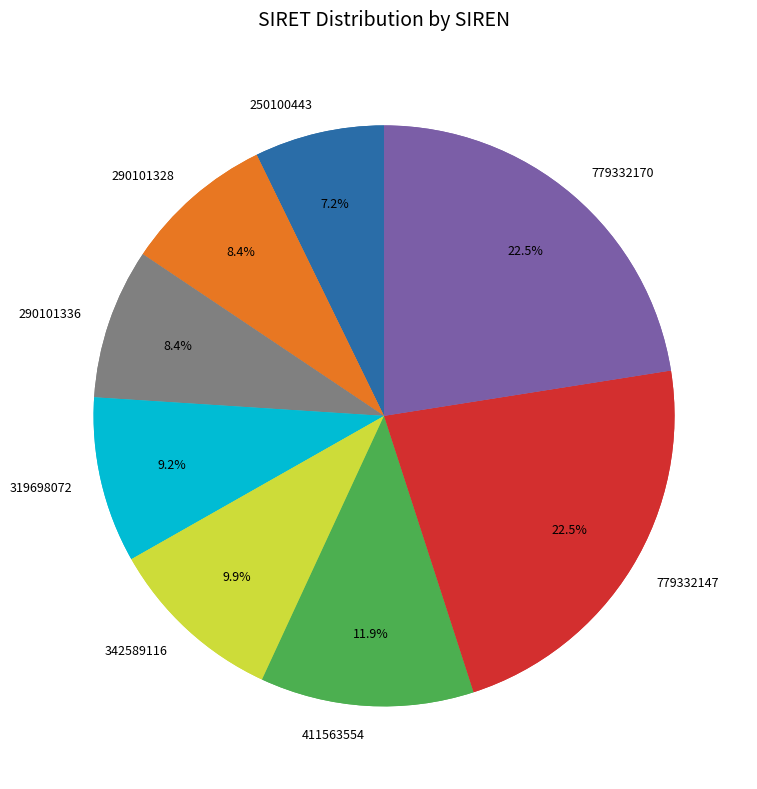

Is it true that 290101336 is 17% of the pie?

False